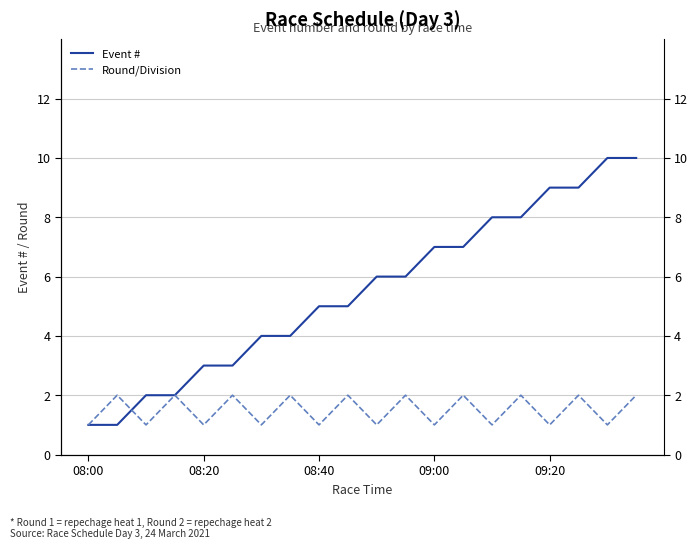

How many intersections are there between Round/Division and Event #?

1